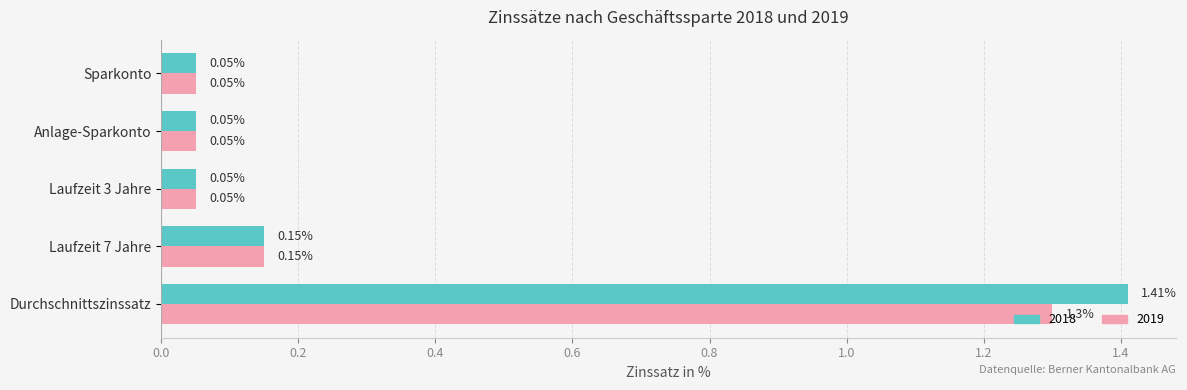

Rank the series by their average value, from lowest to highest.

2019, 2018